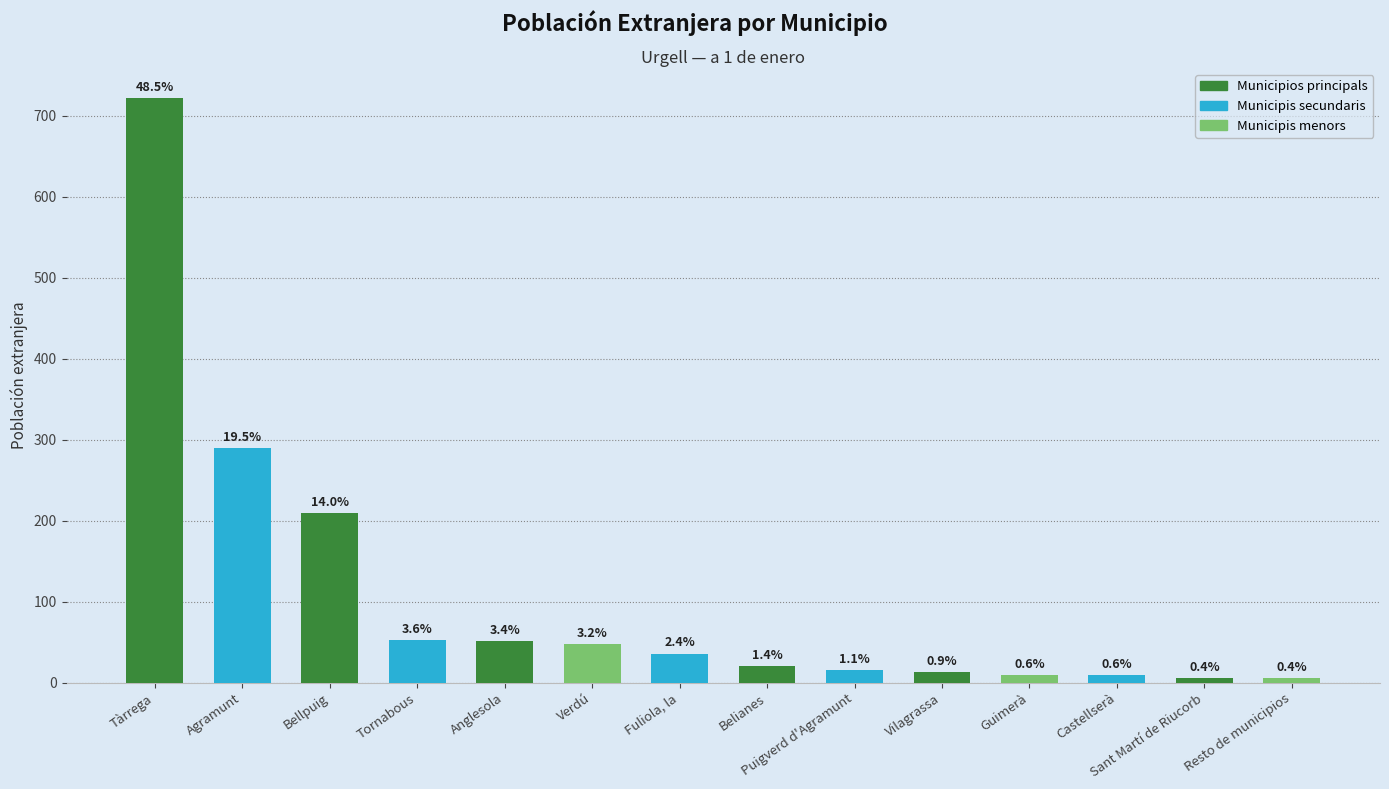

List the labels in order of value, smallest first.

Sant Martí de Riucorb, Resto de municipios, Guimerà, Castellserà, Vilagrassa, Puigverd d'Agramunt, Belianes, Fuliola, la, Verdú, Anglesola, Tornabous, Bellpuig, Agramunt, Tàrrega